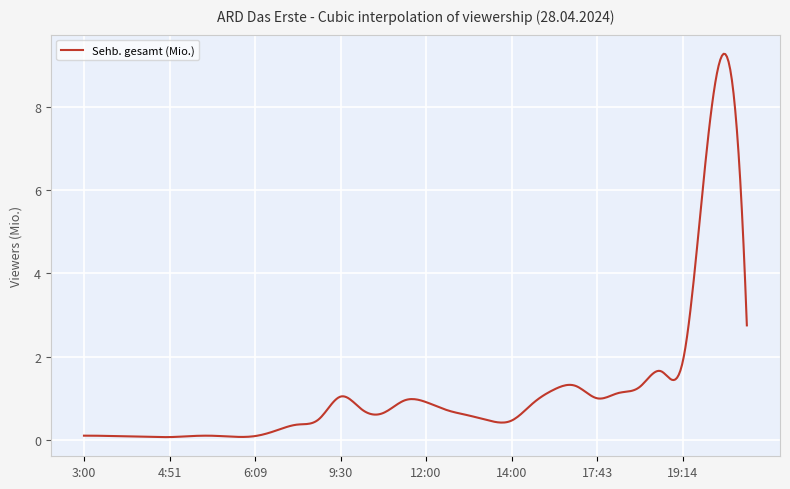

What is the difference between the maximum and minimum values?

9.2